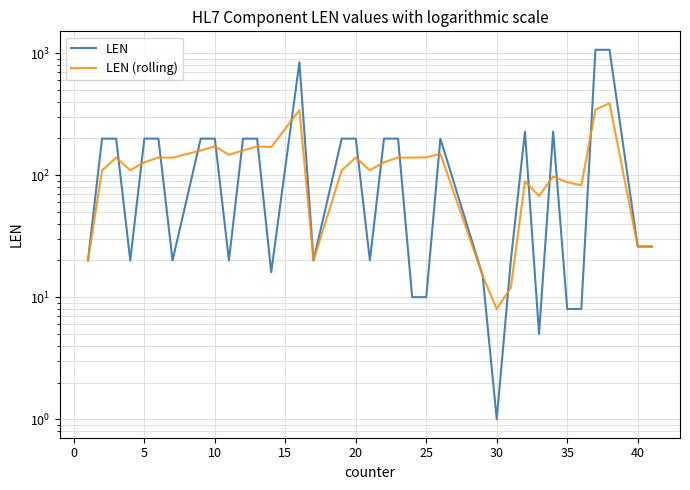

True or false: LEN (rolling) has a value of 234.1 at 25.

False